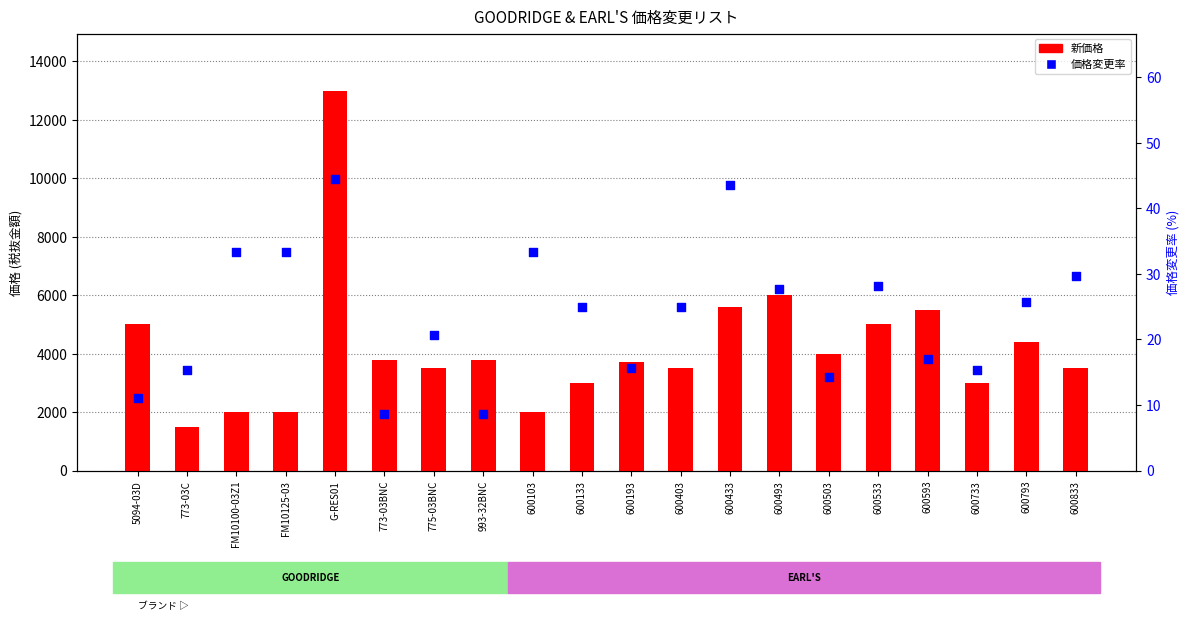

Which series reaches the maximum Y coordinate?

新価格